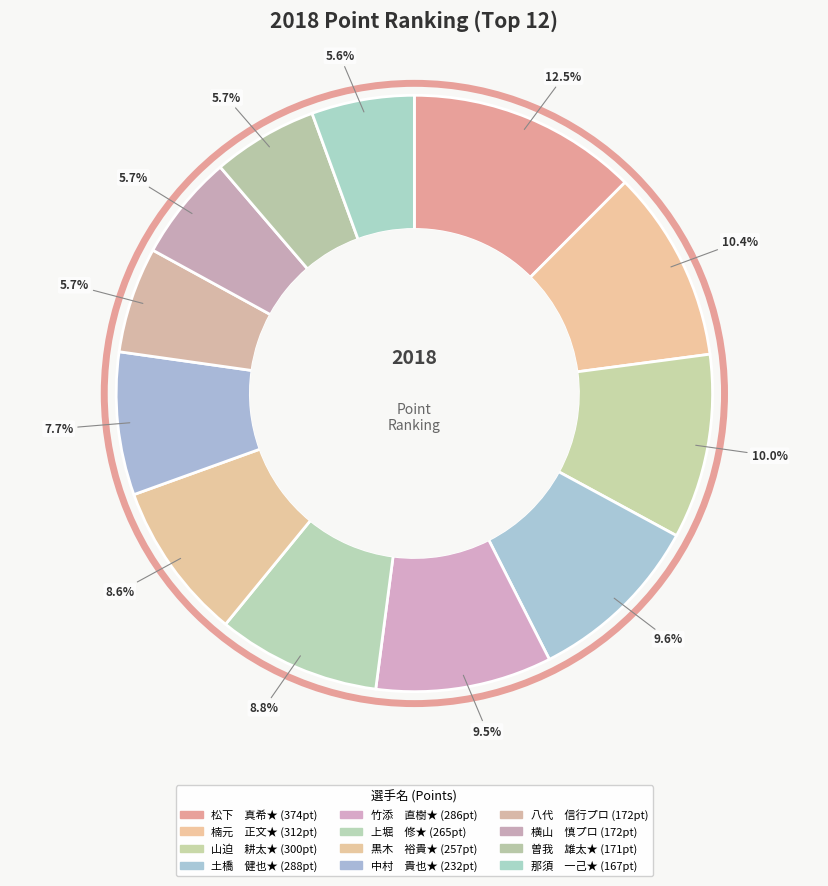

Is there a majority slice in this chart?

No